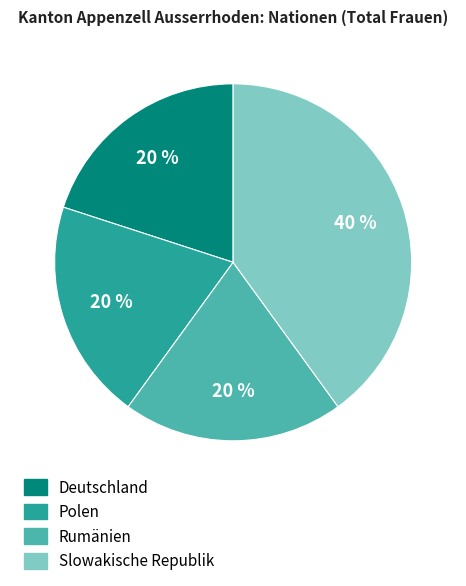

Which has a higher value, Deutschland or Slowakische Republik?

Slowakische Republik